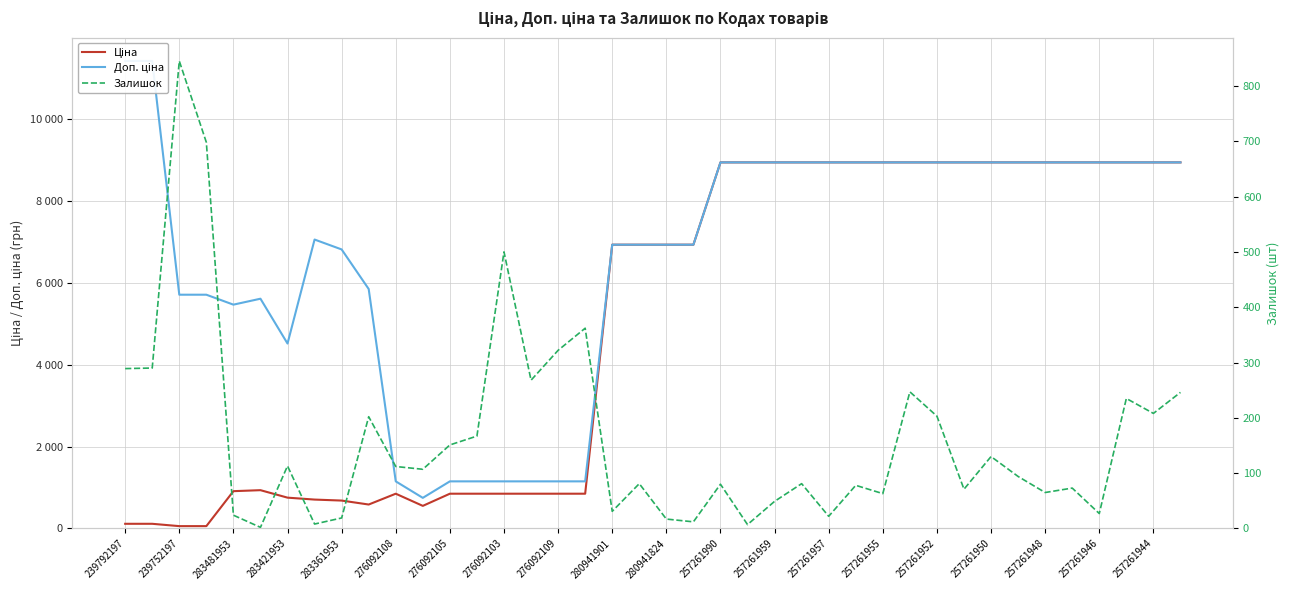

Reading right to left, transcribe all the data shown in this chart.

Ціна: 8934.1	8934.1	8934.1	8934.1	8934.1	8934.1	8934.1	8934.1	8934.1	8934.1	8934.1	8934.1	8934.1	8934.1	8934.1	8934.1	8934.1	8934.1	6925.7	6925.7	6925.7	6925.7	848.4	848.4	848.4	848.4	848.4	848.4	551.5	848.4	584.4	681.0	705.1	752.2	934.5	910.4	57.0	57.0	114.1	114.1
Доп. ціна: 8934.1	8934.1	8934.1	8934.1	8934.1	8934.1	8934.1	8934.1	8934.1	8934.1	8934.1	8934.1	8934.1	8934.1	8934.1	8934.1	8934.1	8934.1	6925.7	6925.7	6925.7	6925.7	1149.7	1149.7	1149.7	1149.7	1149.7	1149.7	747.0	1149.7	5843.9	6809.8	7051.3	4513.3	5607.2	5462.3	5705.0	5705.0	11410.0	11410.0
Залишок: 246.0	208.0	235.0	27.0	73.0	65.0	94.0	130.0	71.0	203.0	247.0	63.0	78.0	22.0	81.0	49.0	7.0	80.0	12.0	17.0	81.0	31.0	362.0	322.0	268.0	500.0	167.0	151.0	107.0	112.0	202.0	19.0	8.0	113.0	2.0	24.0	698.0	845.0	290.0	289.0